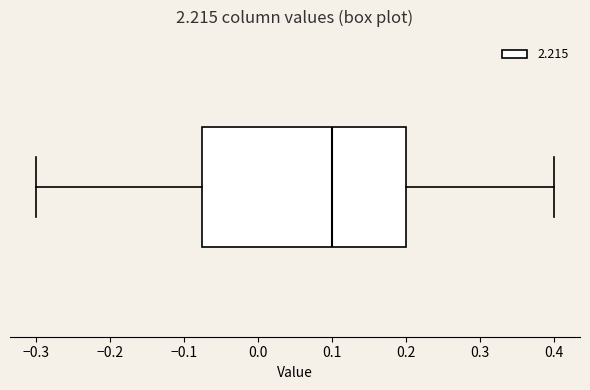

Transcribe this box plot: give where the median line is, the range the box spans, and where the two whiskers end, as read against the x-axis. The values are not printed on the chart, so give them approximately, as read against the axis.

median 0.10, box -0.07 to 0.20, whiskers -0.30 to 0.40